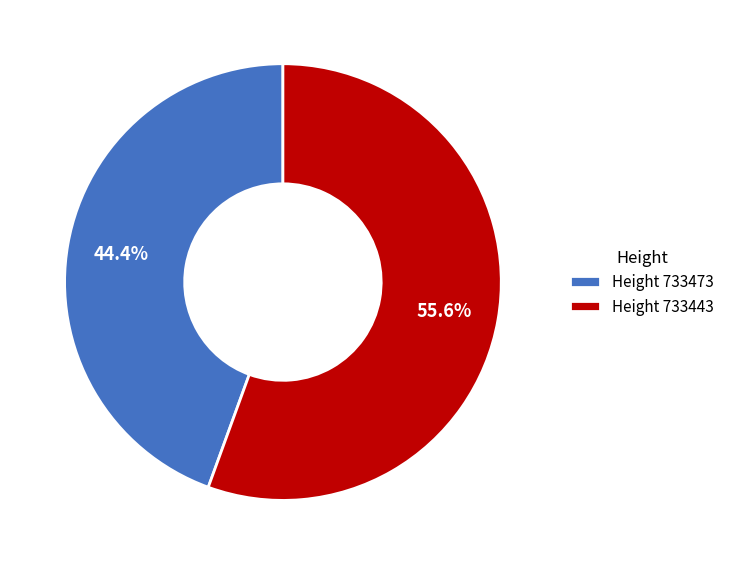

Does any single category account for the majority?

Yes